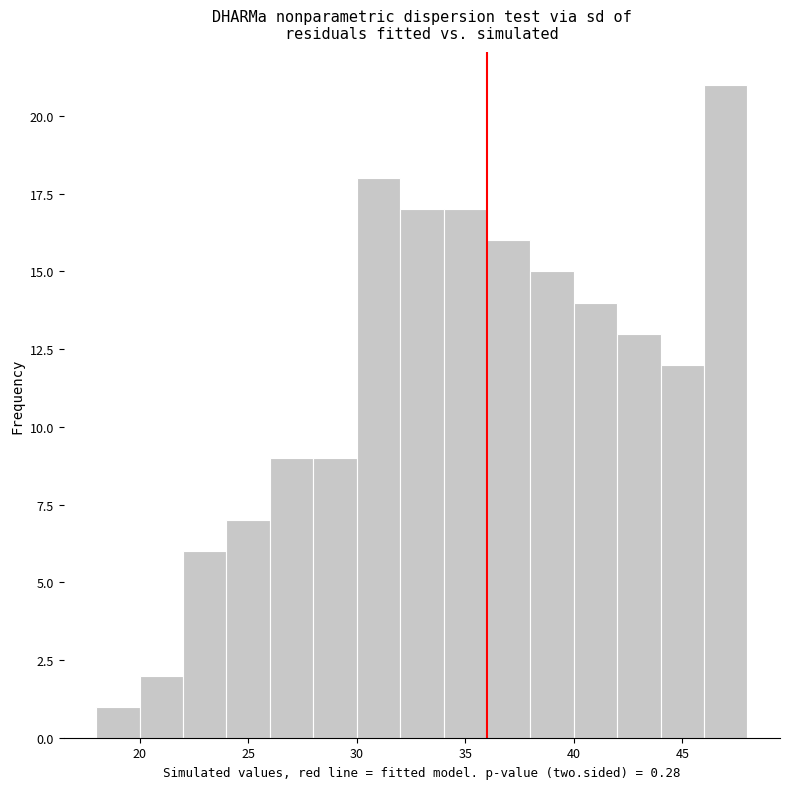

Which range on the x-axis has the tallest bar?

46 to 48